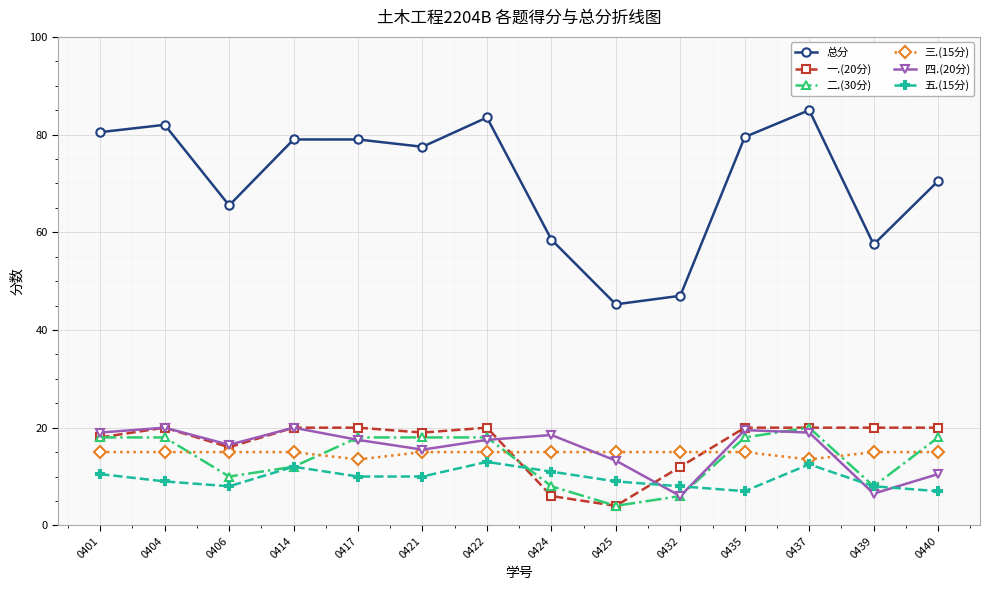

True or false: 五.(15分) has more than 1 points higher than both neighbors.

True